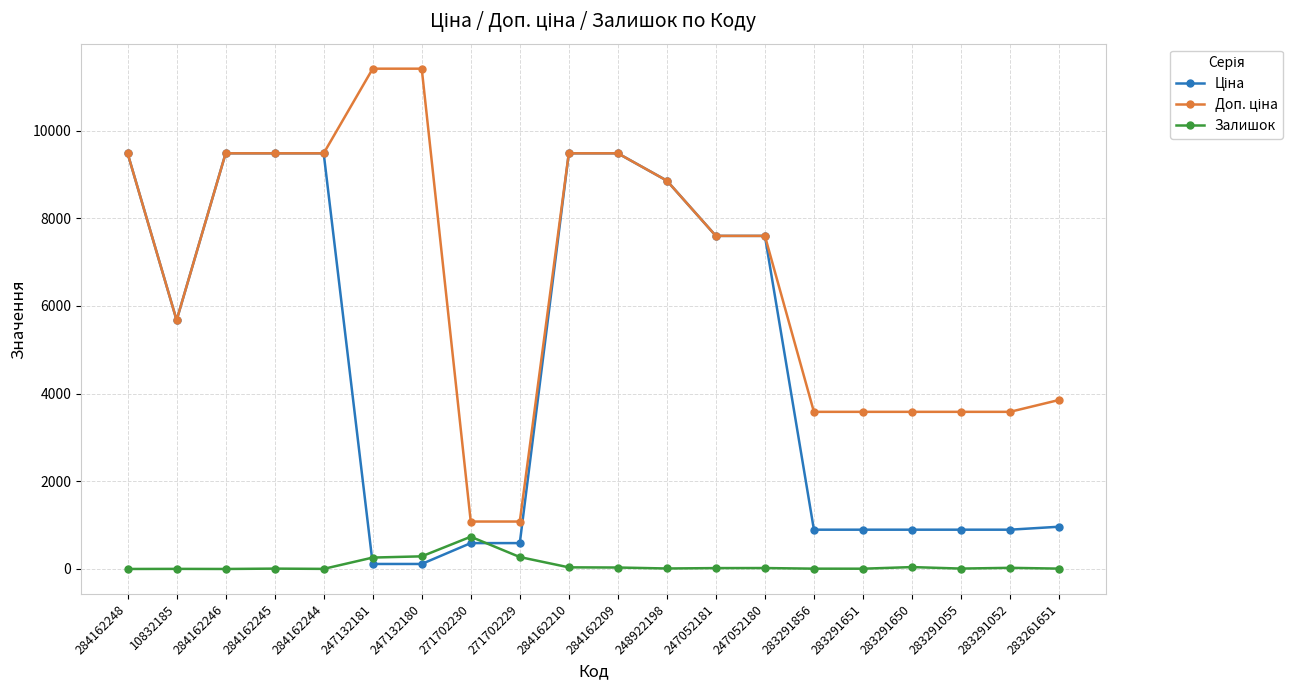

What is the greatest value displayed?

11410.0